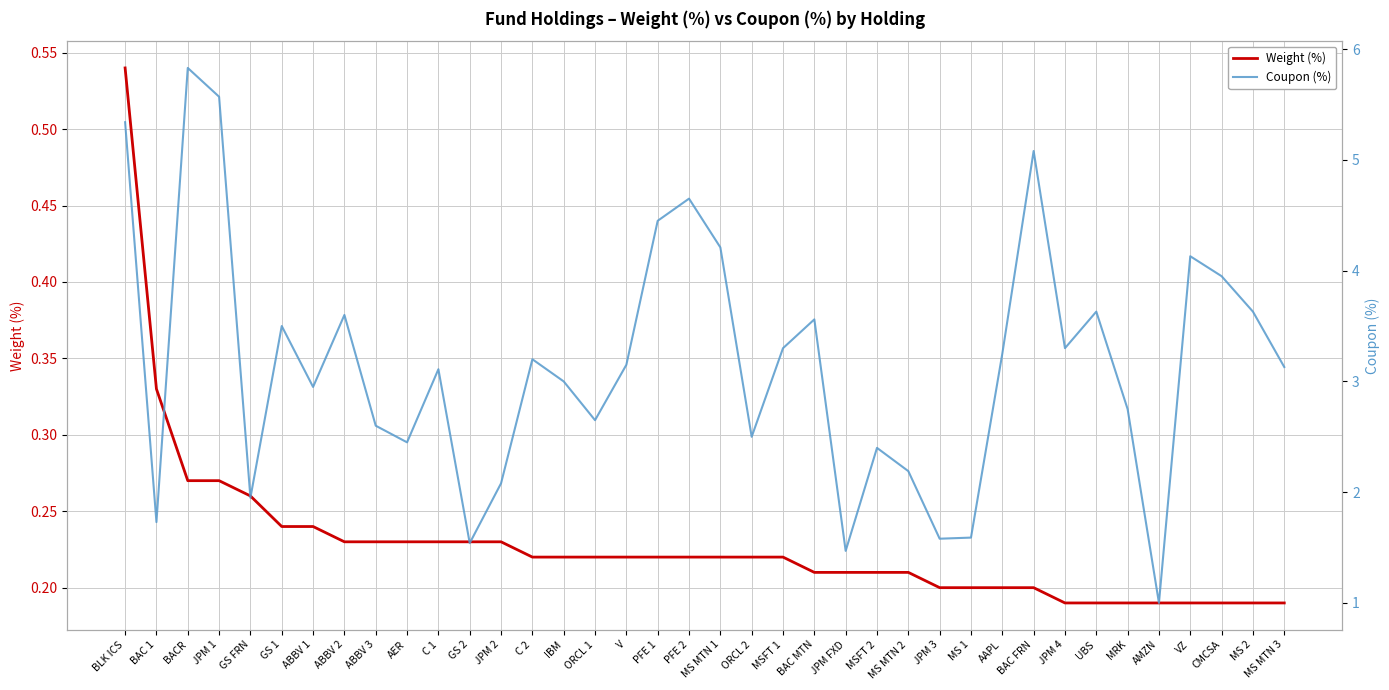

What is the value of the Coupon (%) point at the 17th from the left?

3.1